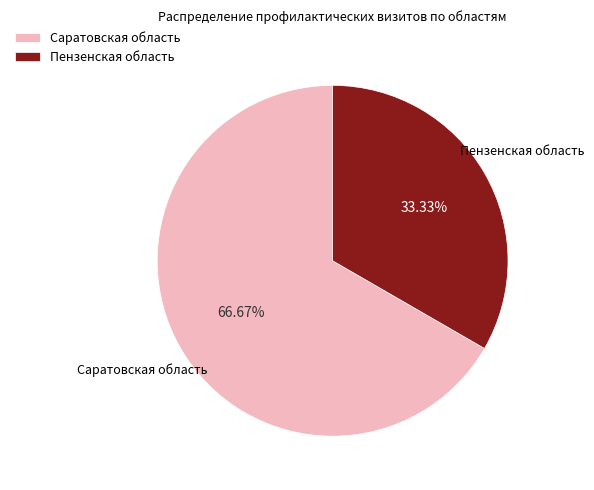

What percentage is NOT represented by Саратовская область?

33.3%